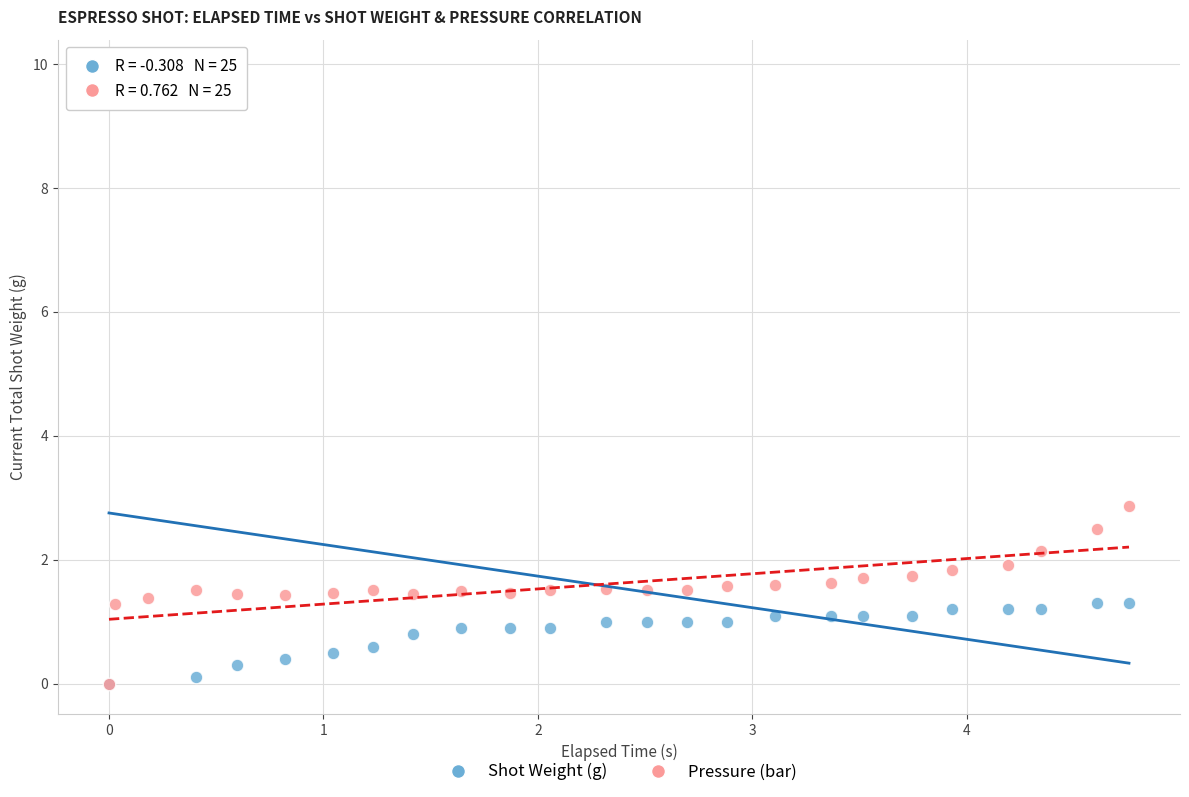

What are all the series names shown in the legend?

Shot Weight (g), Pressure (bar)